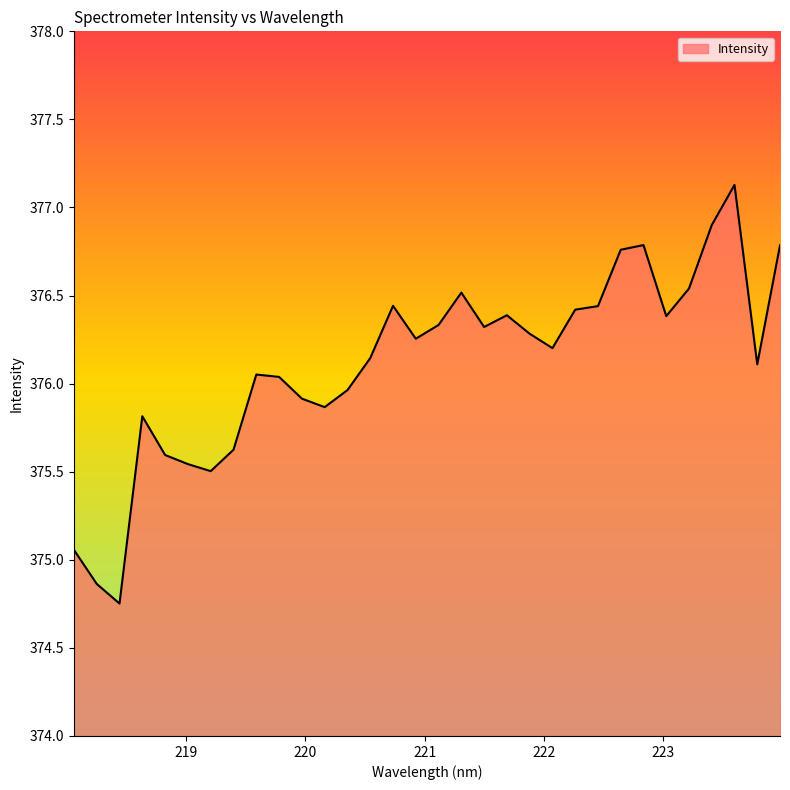

What is the maximum value shown in the chart?

377.1